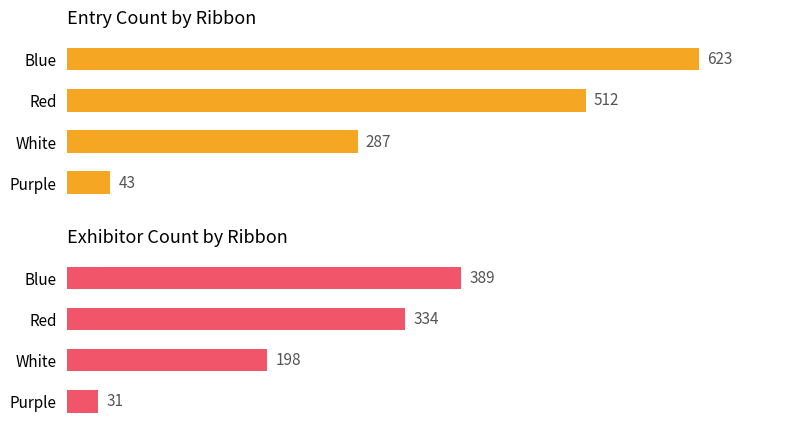

Reading left to right, extract all data points from this chart.

Entry Count: 623	512	287	43
Exhibitor Count: 389	334	198	31